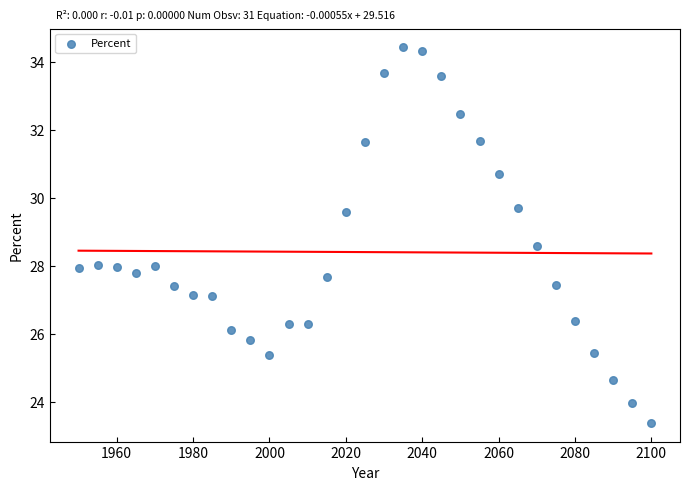

What is the range of Y values (max minus min)?

11.0